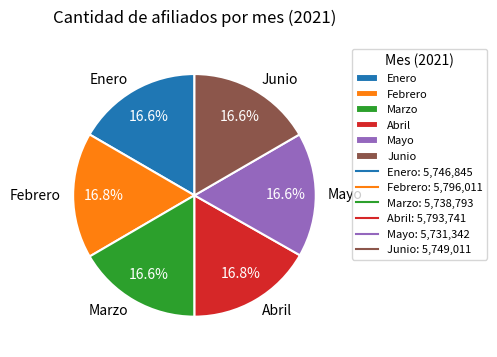

Does any single category account for the majority?

No